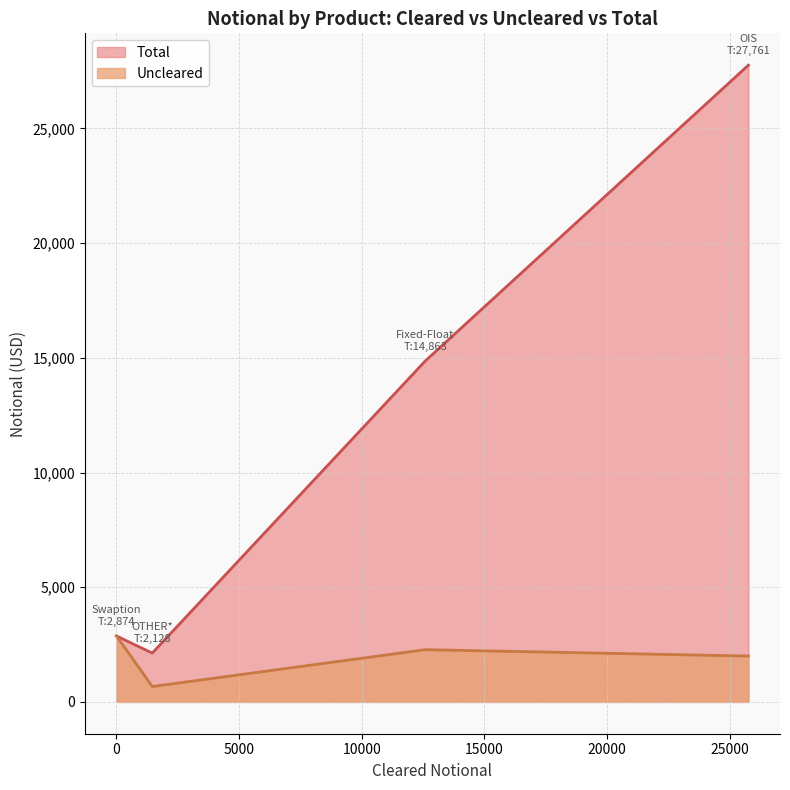

Which series has the largest total across all categories?

Total